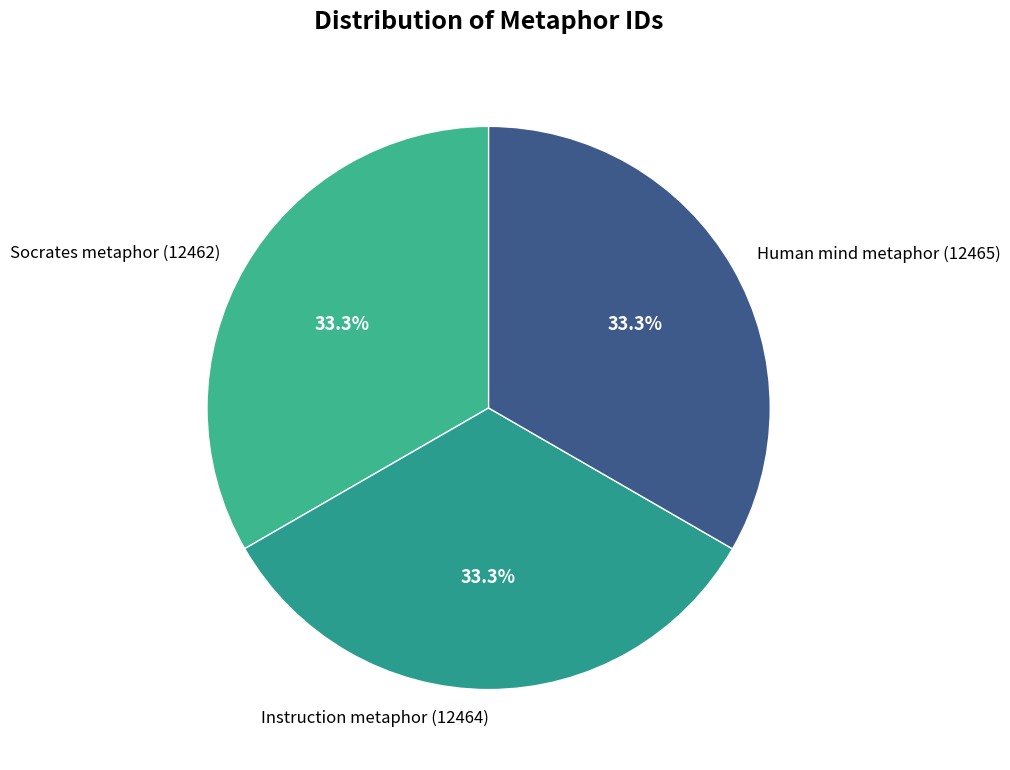

What percentage is NOT represented by Instruction metaphor (12464)?

66.7%